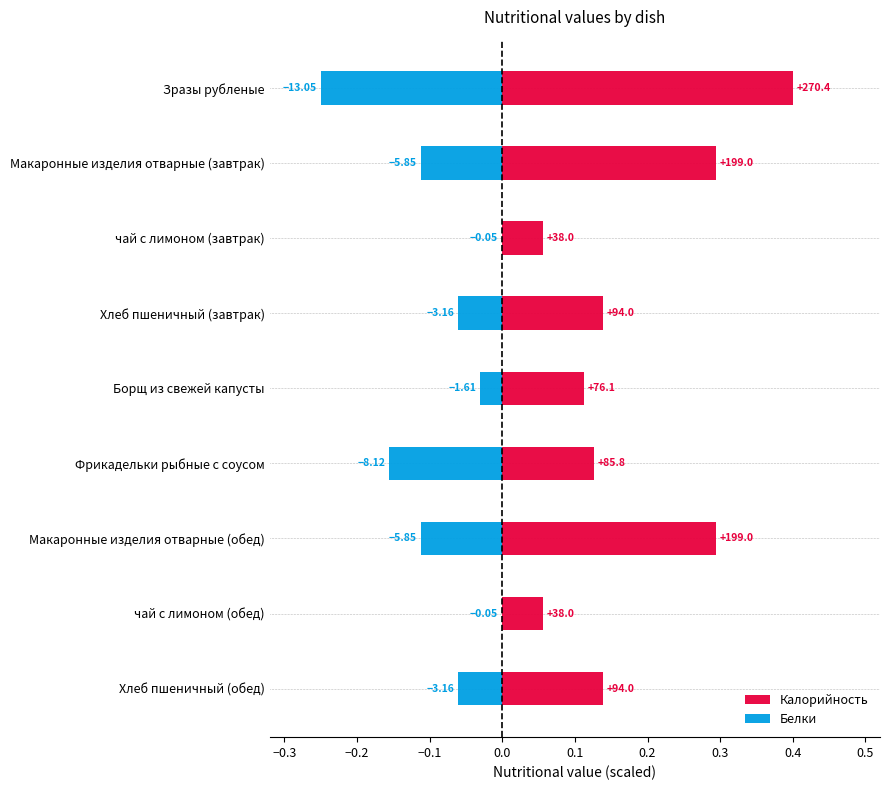

How many categories are shown in the chart?

9